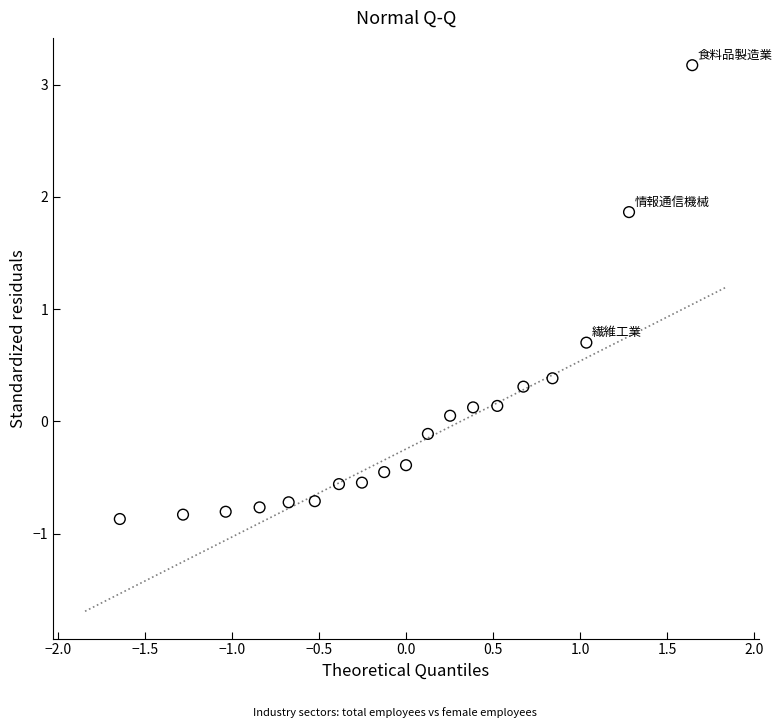

What is the range of X values (max minus min)?

3.3